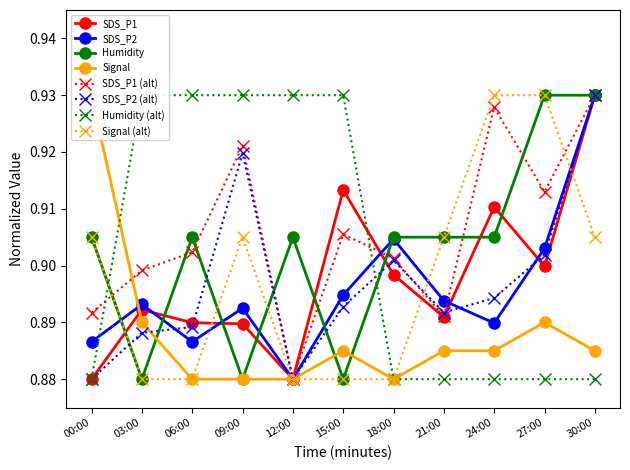

Where is Signal nearest to the value 0?

06:00